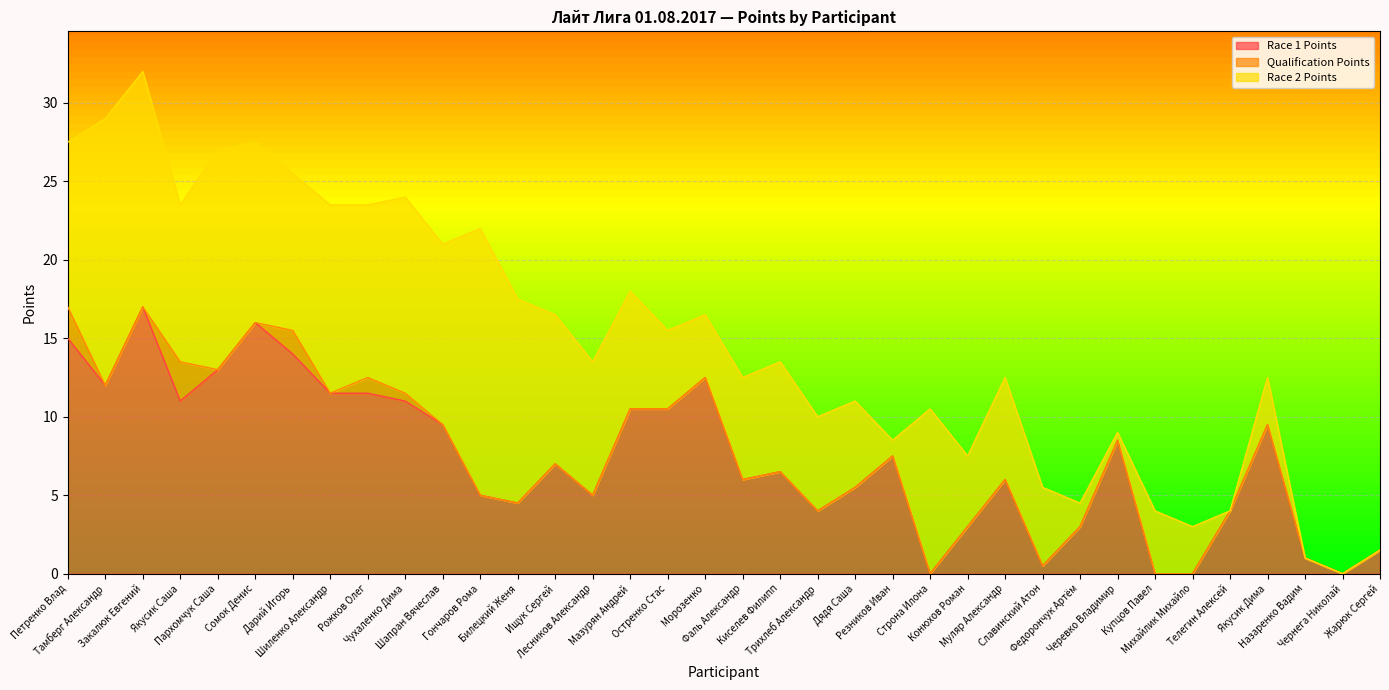

Between Шиленко Александр and Остренко Стас, which series saw the biggest shift?

Race 2 Points